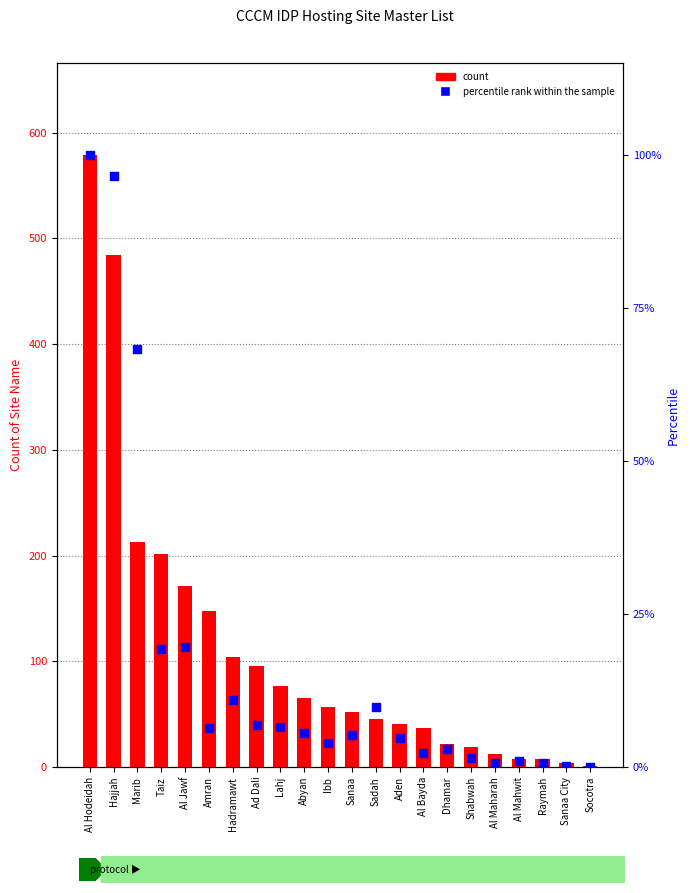

Which series has the largest Y range (max minus min)?

count